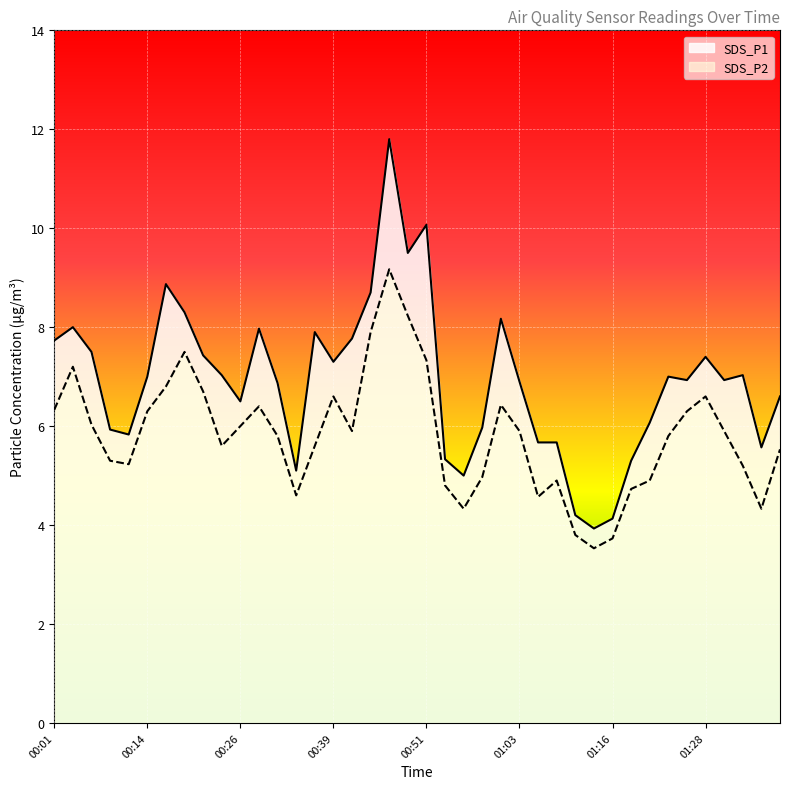

How many values in the SDS_P1 series exceed 7?

18